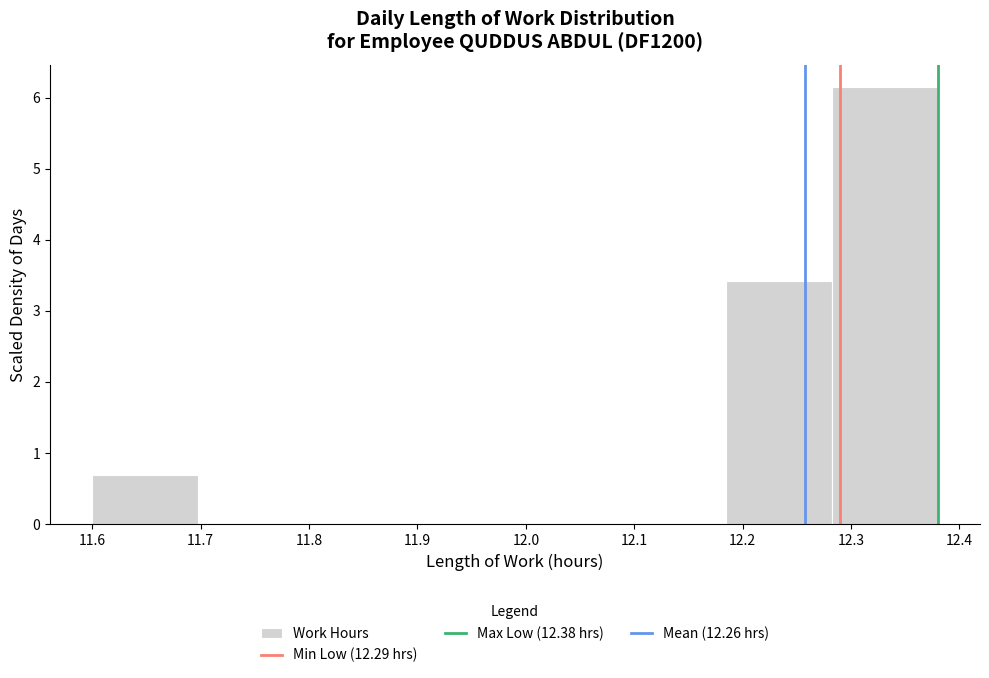

Which range on the x-axis has the tallest bar?

12.28 to 12.38